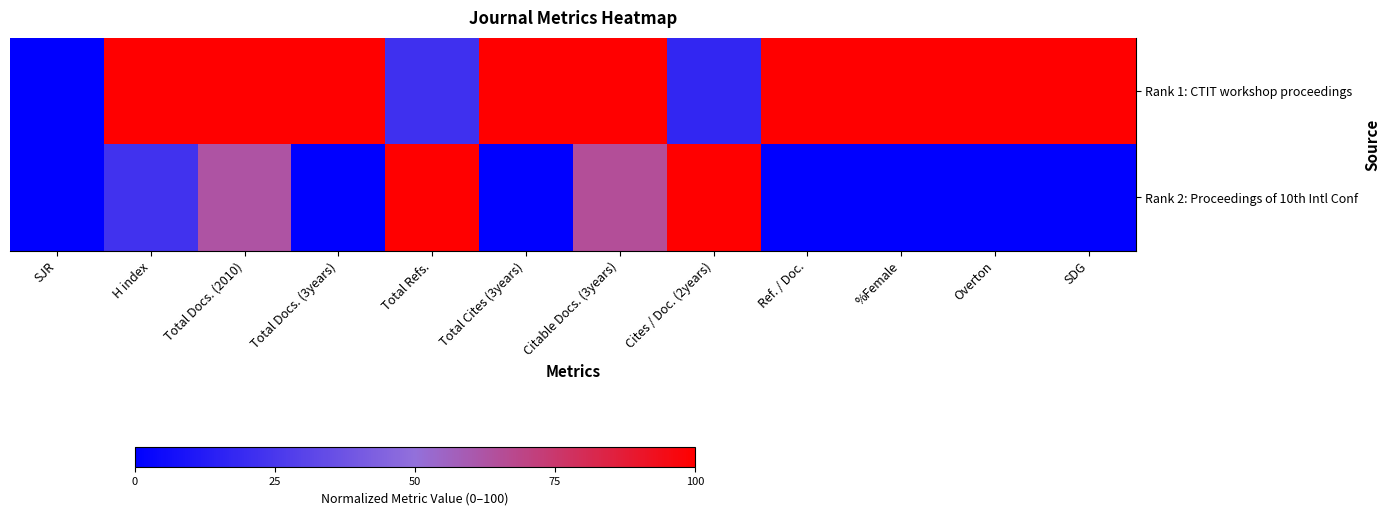

How many distinct data groups are displayed?

2